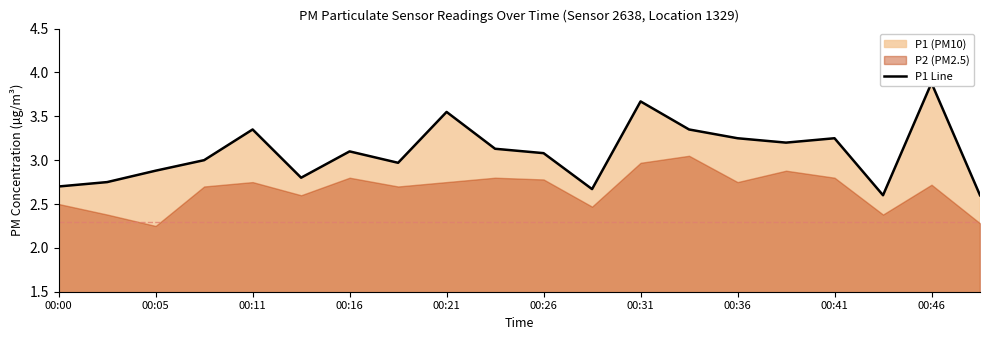

How many lines are shown in the chart?

1